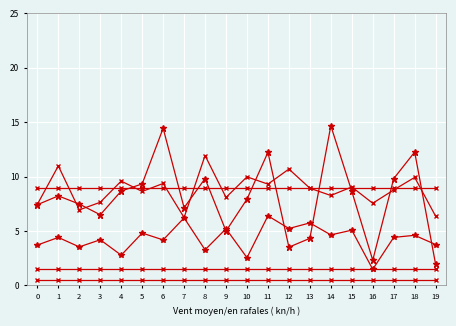

True or false: col_9 has a value of 2.7 at 10.

False